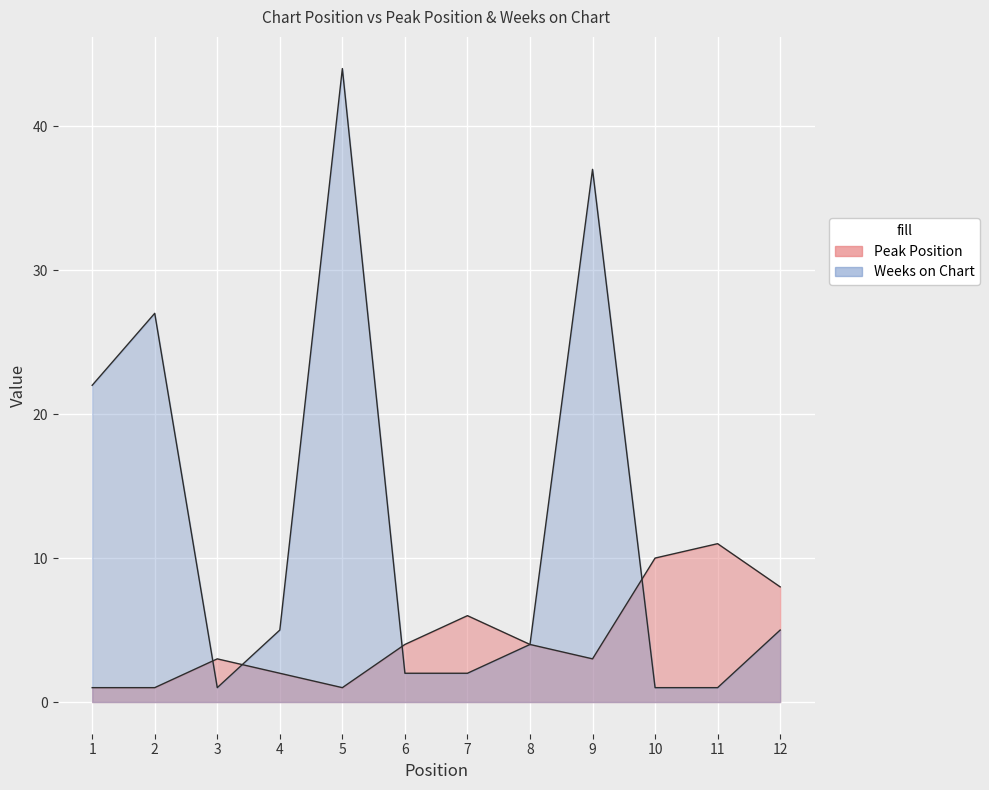

How many lines are shown in the chart?

2